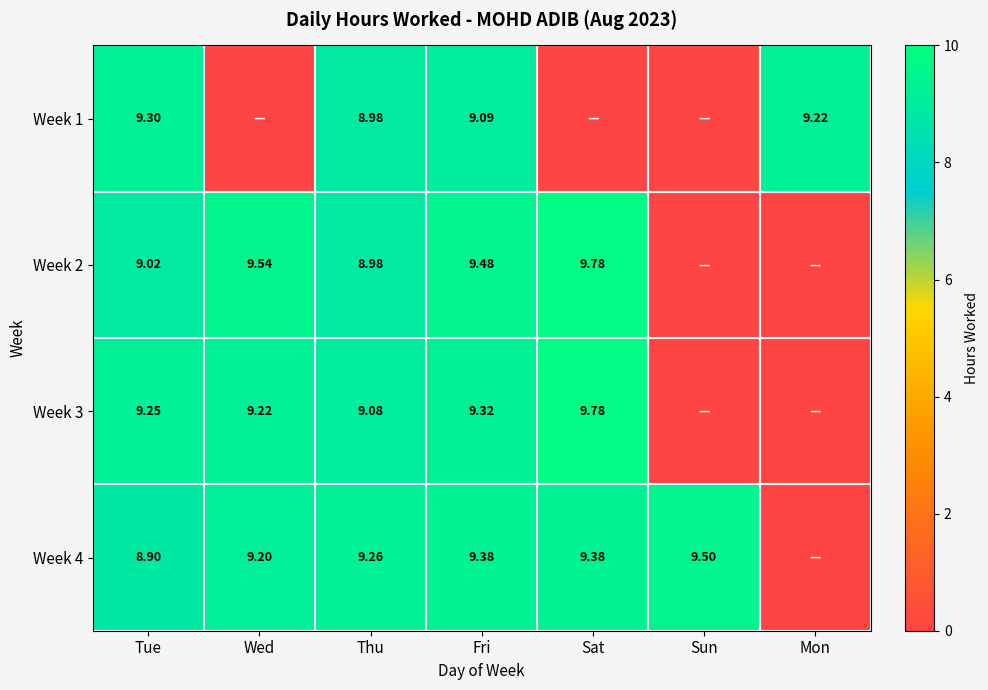

Is the value of Week 2 at Wed greater than the value of Week 3 at Tue?

Yes